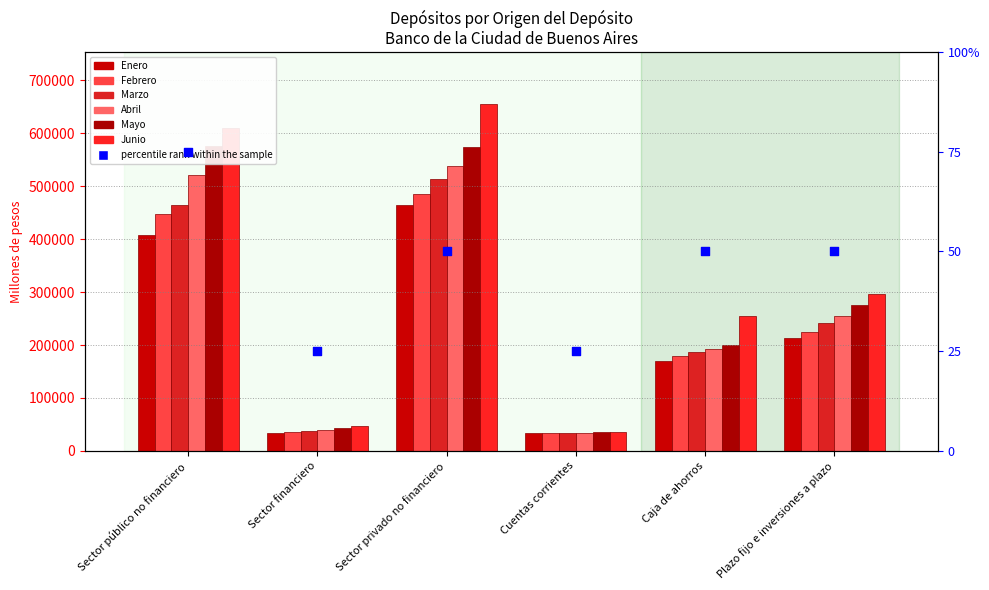

Which series has the largest Y range (max minus min)?

Junio